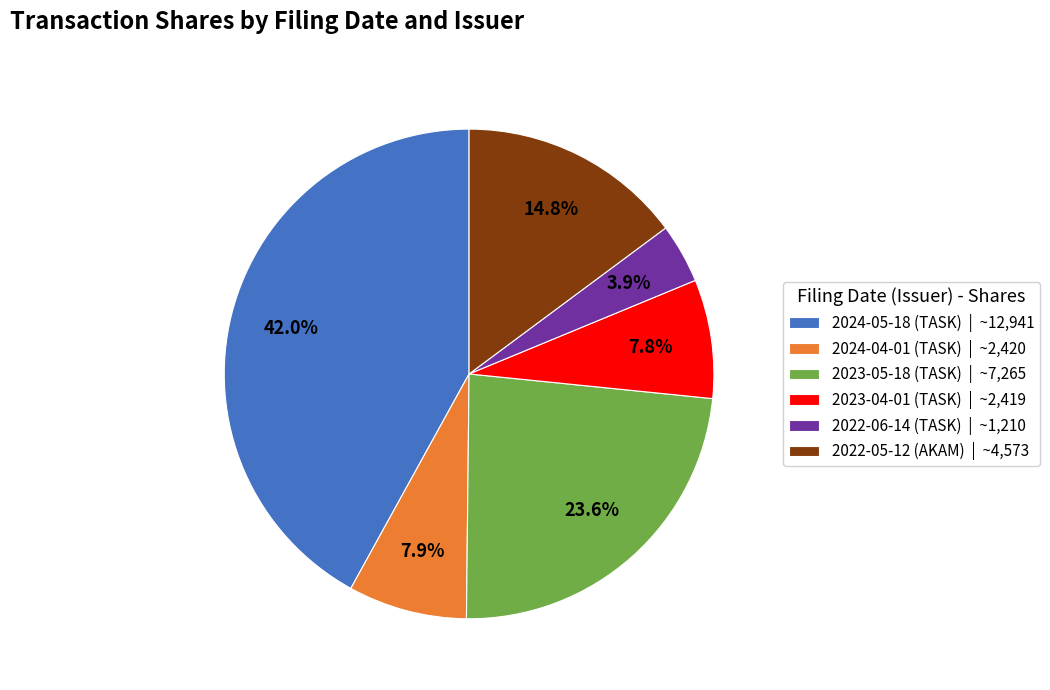

Does any single category account for the majority?

No